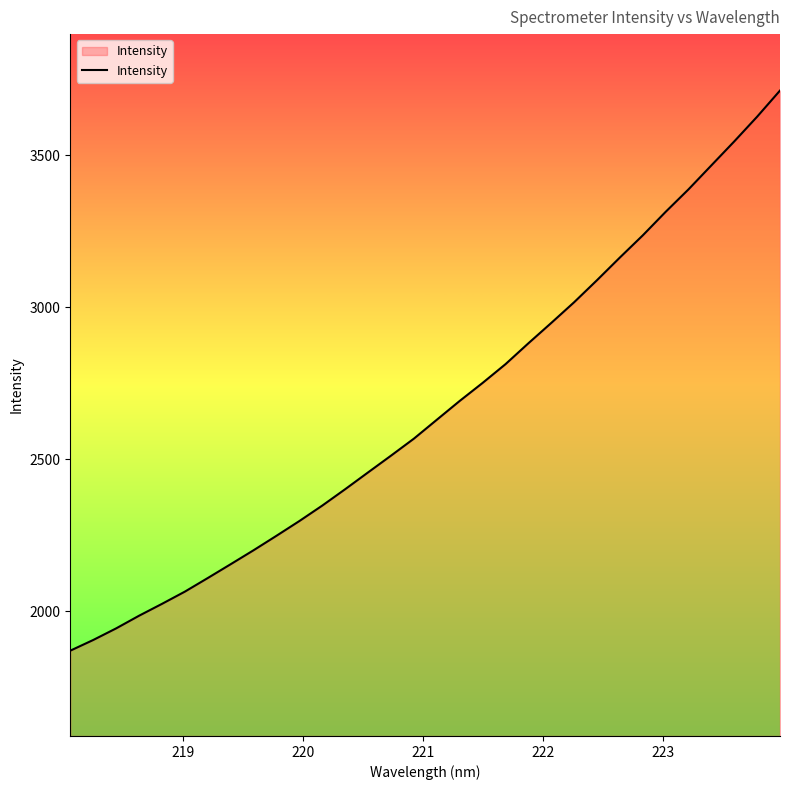

What is the maximum value shown in the chart?

3712.8